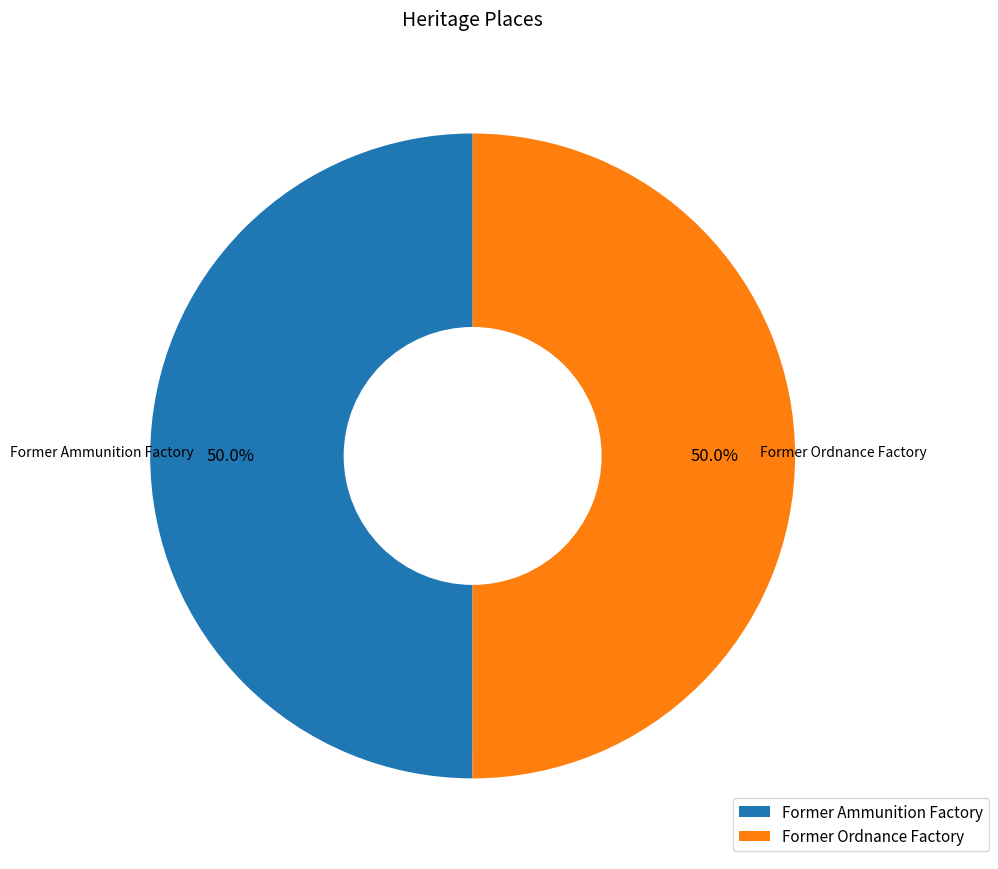

What percentage is NOT represented by Former Ordnance Factory?

50.0%